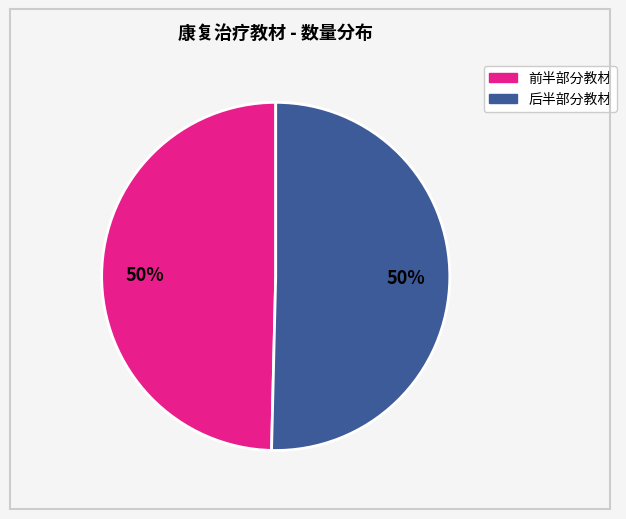

How many slices are in this pie chart?

2